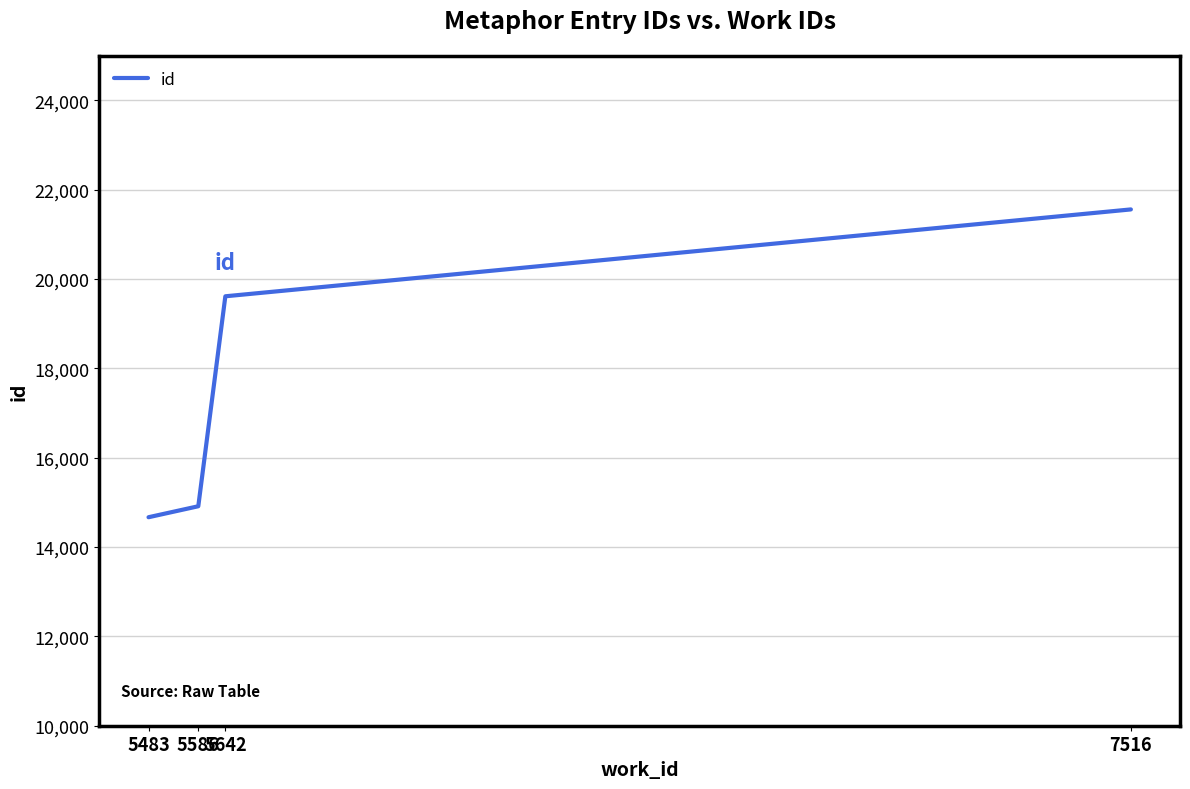

Rank the categories by value from lowest to highest.

5483, 5586, 5642, 7516